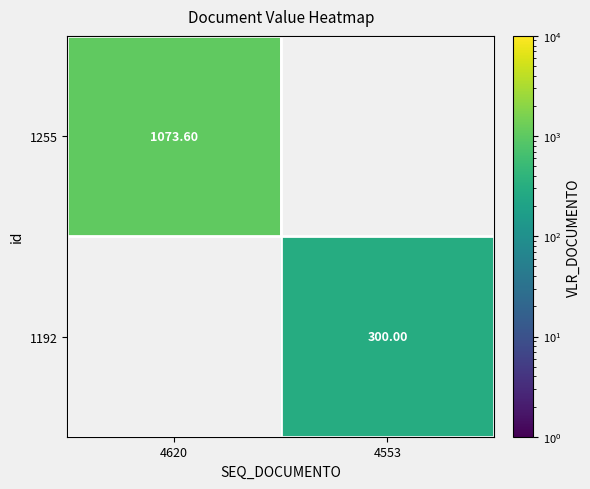

What is the total value across all series at 4553?

300.0